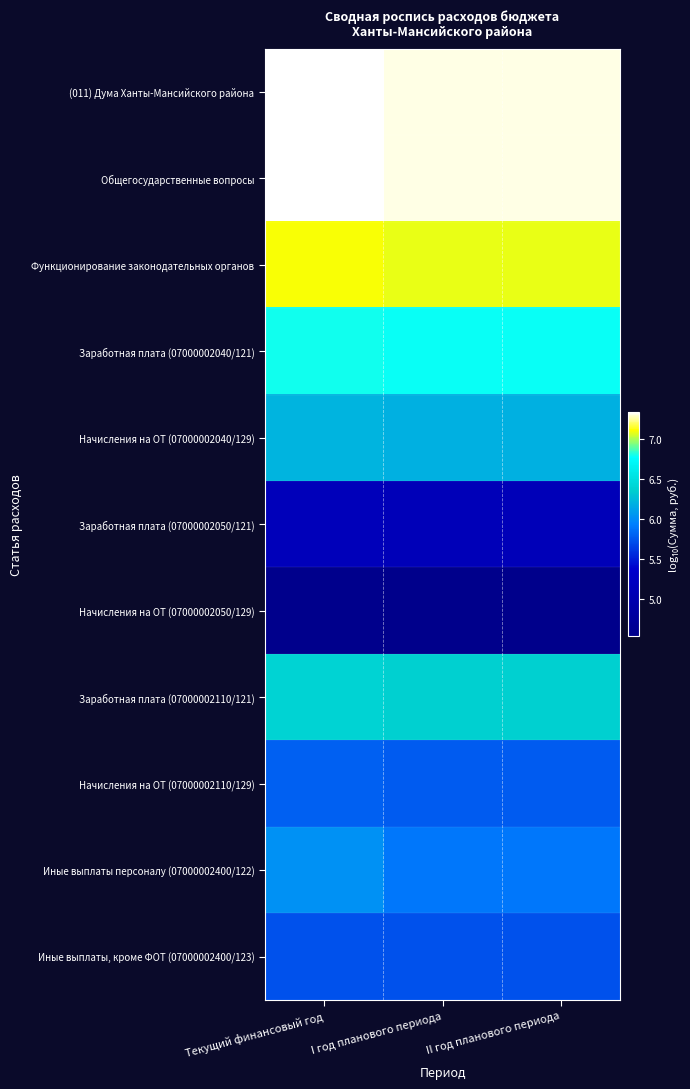

Which label corresponds to the largest value in the chart?

Текущий финансовый год